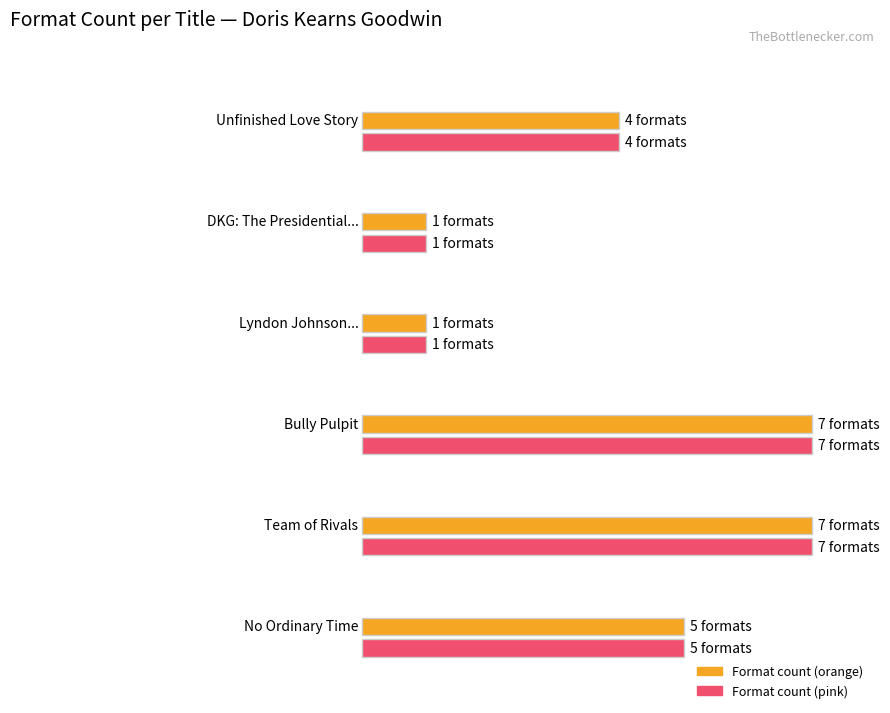

Count the values in the range 1 to 7.

6